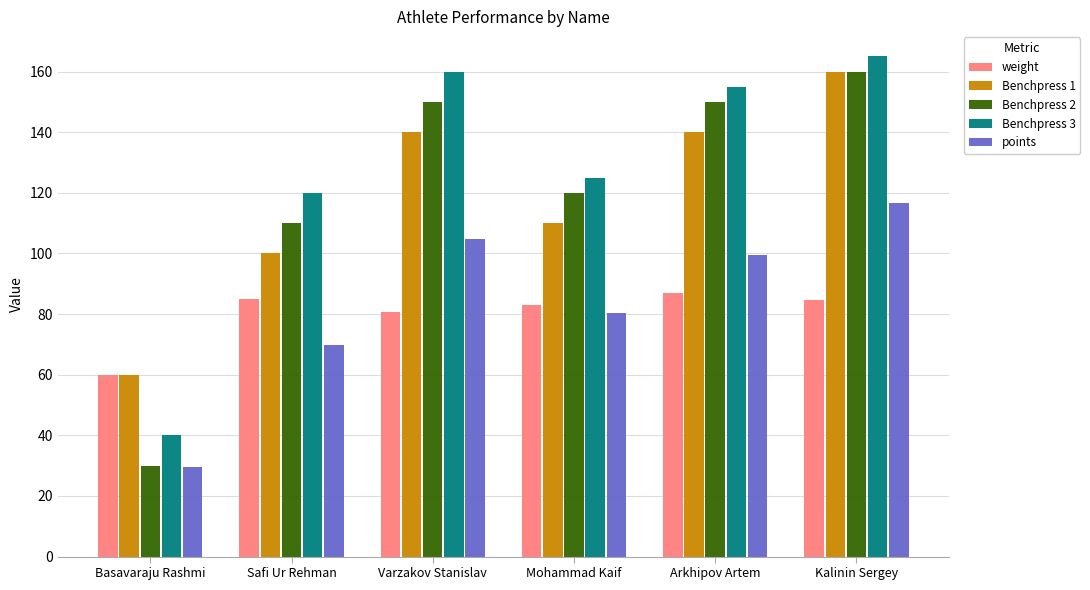

Is it true that Benchpress 2 equals 110.0 at Safi Ur Rehman?

True